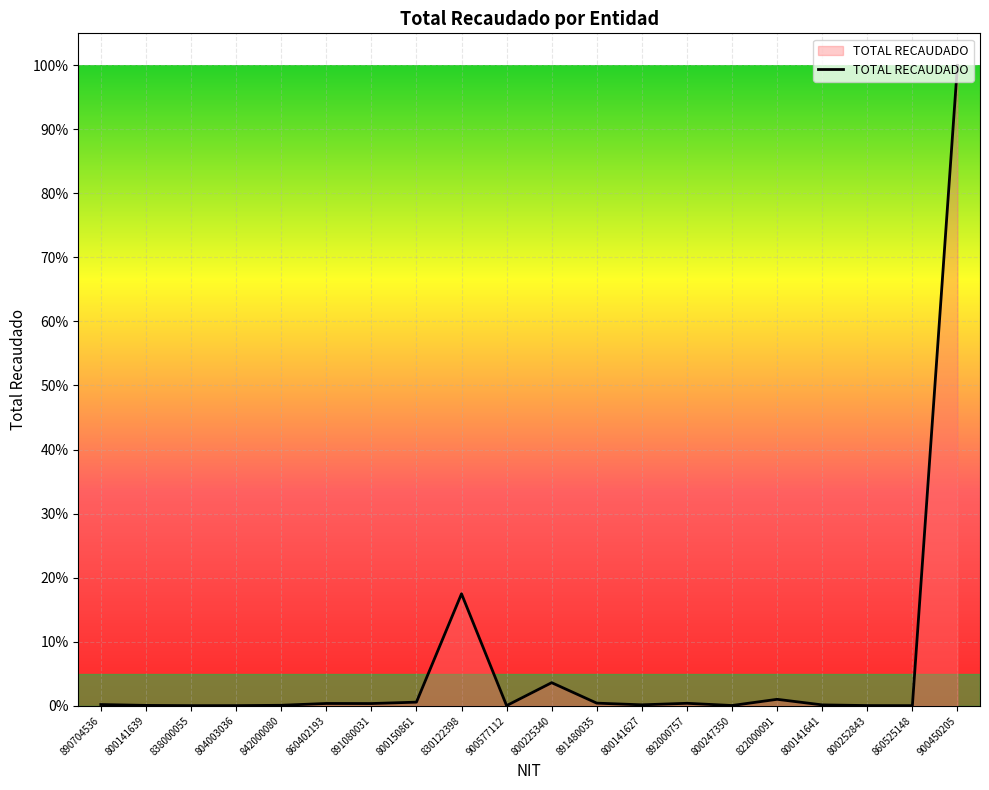

What is the change in value from 800150861 to 900450205?

+99.5